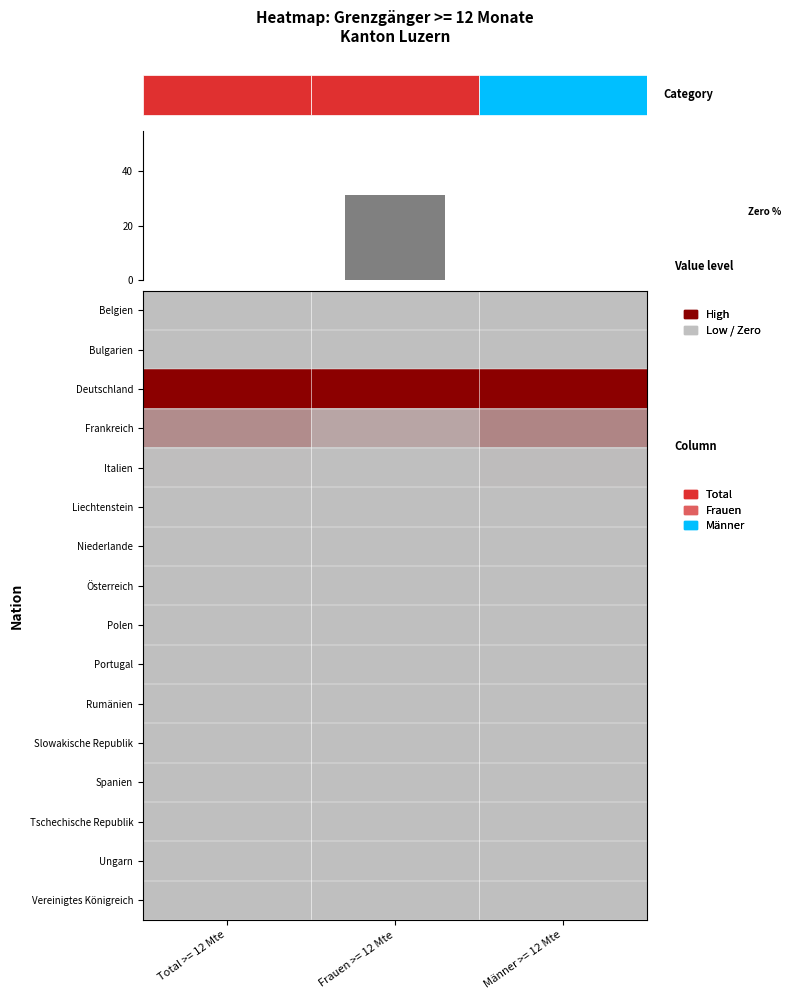

Rank the series by their maximum value, from lowest to highest.

Bulgarien, Spanien, Vereinigtes Königreich, Belgien, Rumänien, Slowakische Republik, Tschechische Republik, Liechtenstein, Niederlande, Polen, Ungarn, Portugal, Österreich, Italien, Frankreich, Deutschland